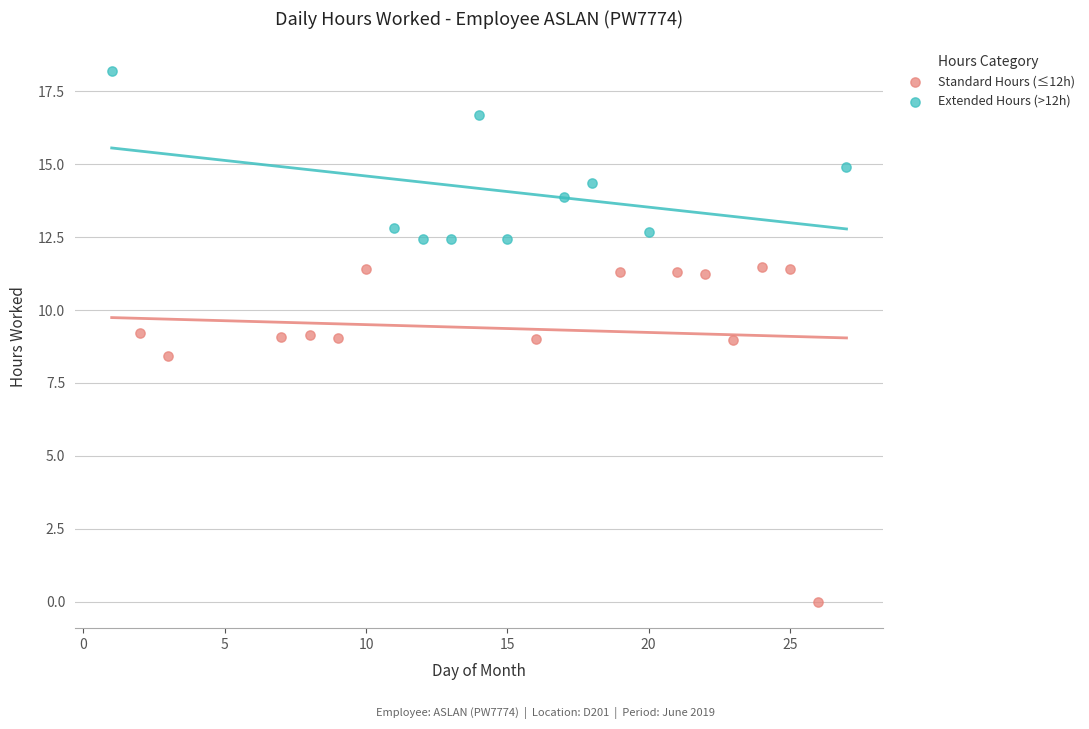

Which series contains the lowest Y value?

Standard Hours (≤12h)